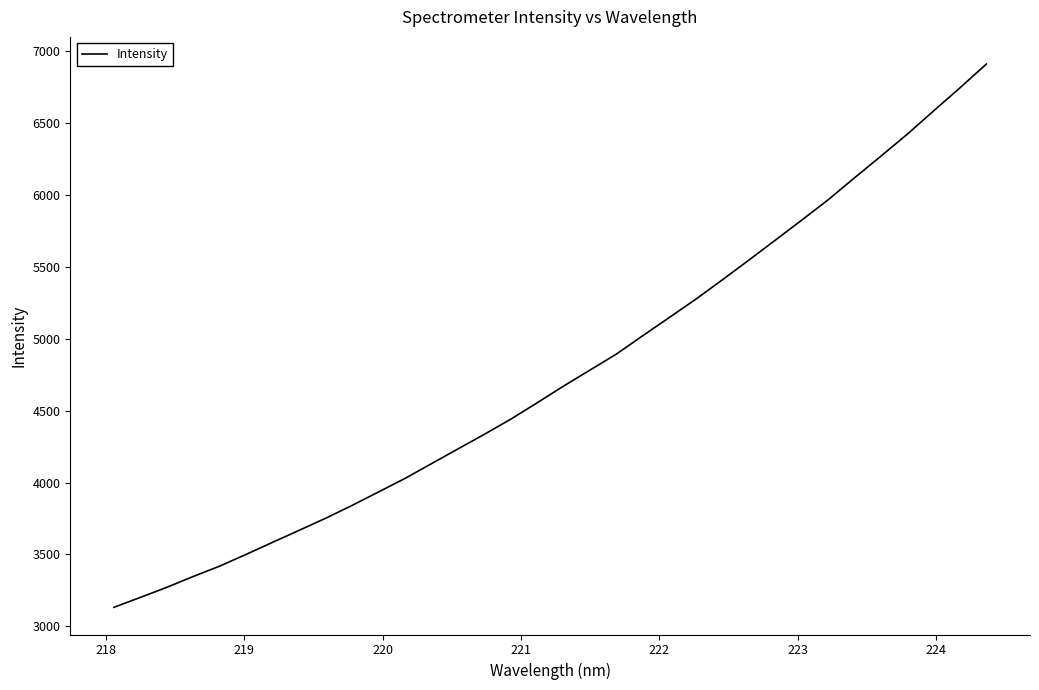

What is the difference between the maximum and minimum values?

3779.1